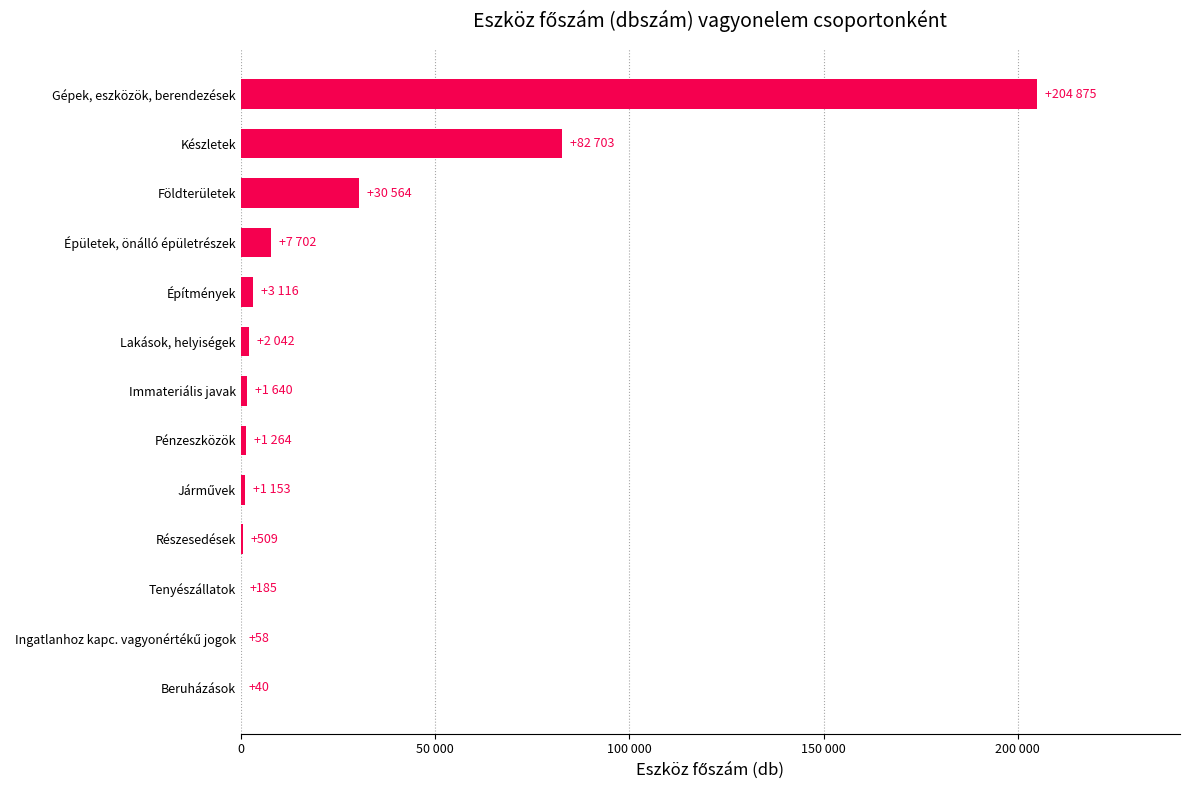

Are the bars horizontal?

Yes